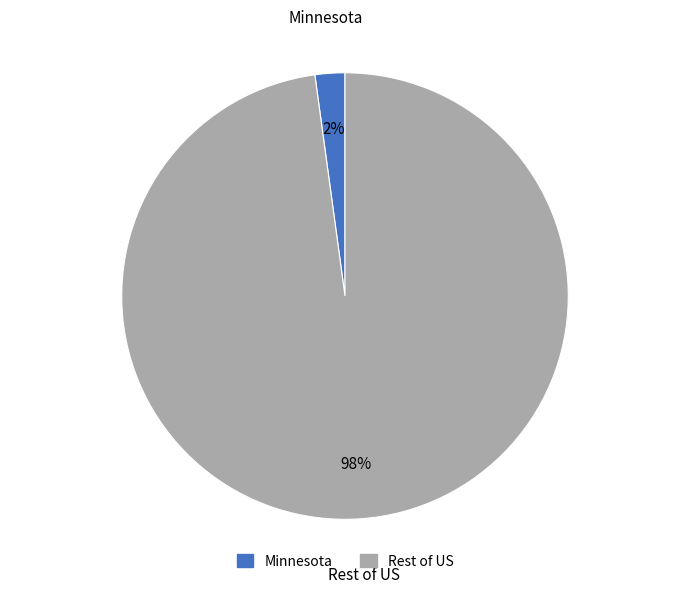

Is there any slice that represents more than half of the pie?

Yes